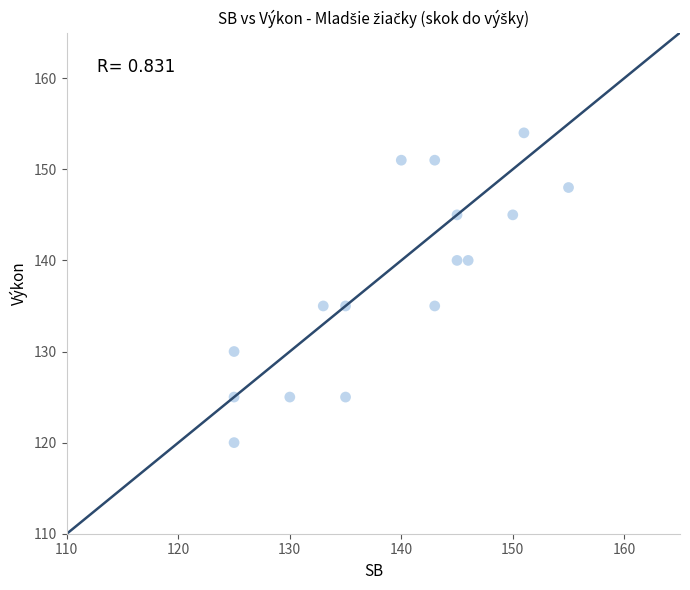

What is the range of Y values (max minus min)?

34